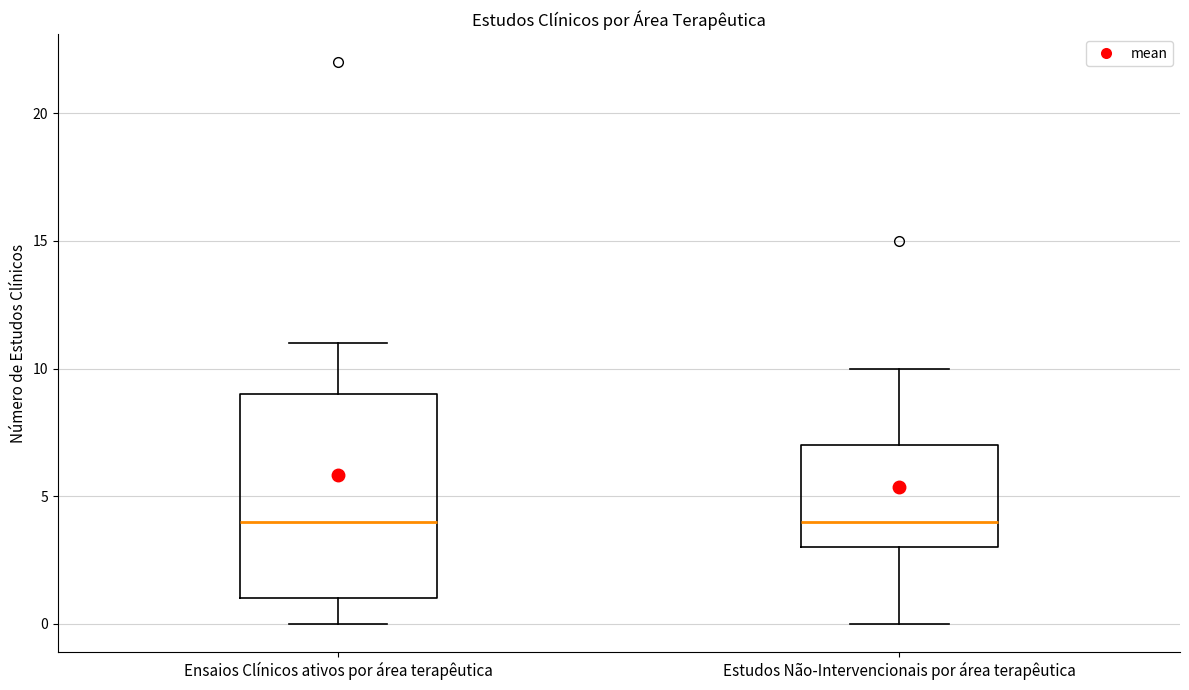

Which box is the tallest, from its lower edge to its upper edge?

Ensaios Clínicos ativos por área terapêutica